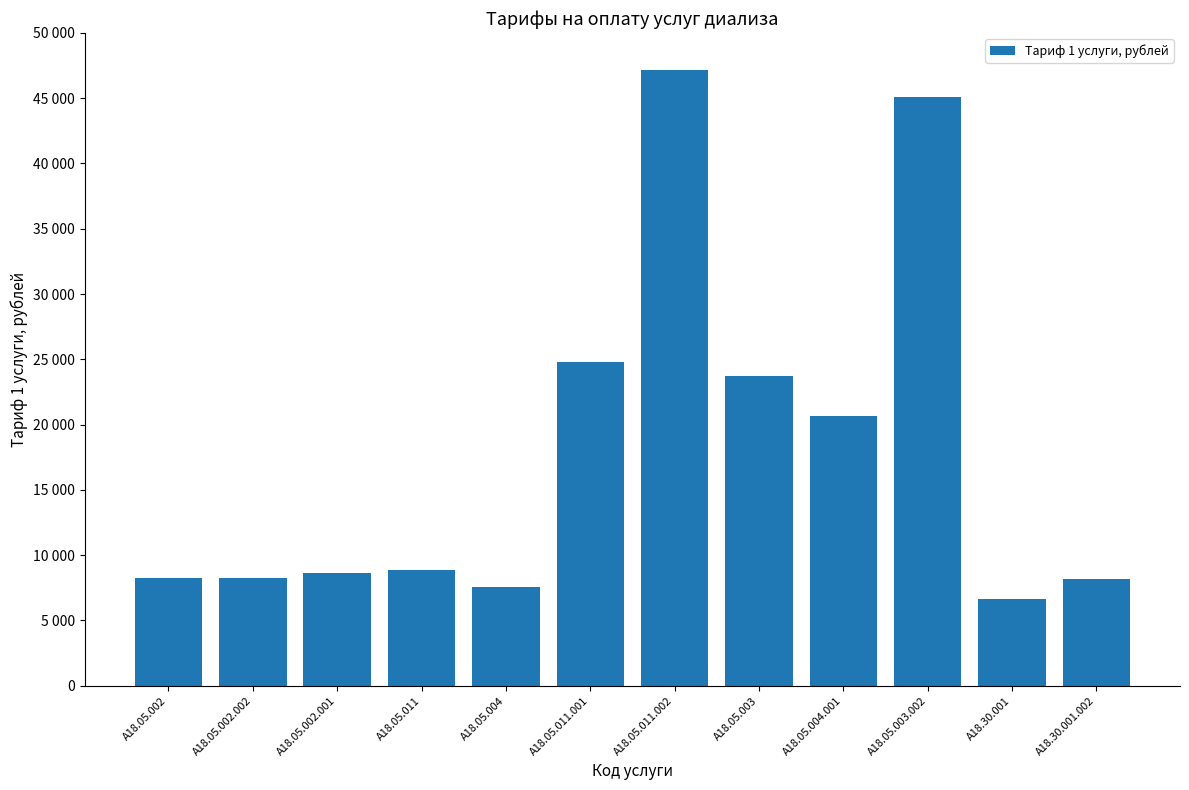

What is the change in value from A18.05.004 to A18.05.004.001?

+13091